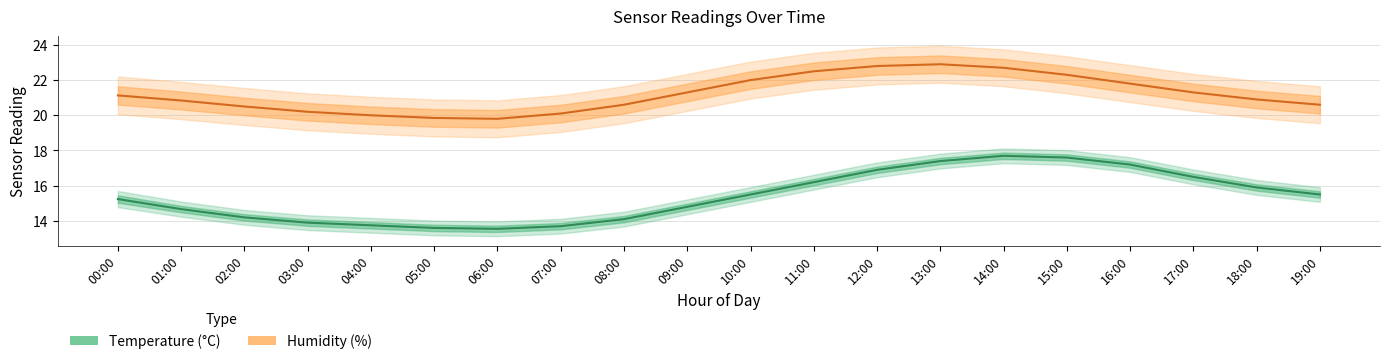

Which series has the largest total across all categories?

Humidity (%)